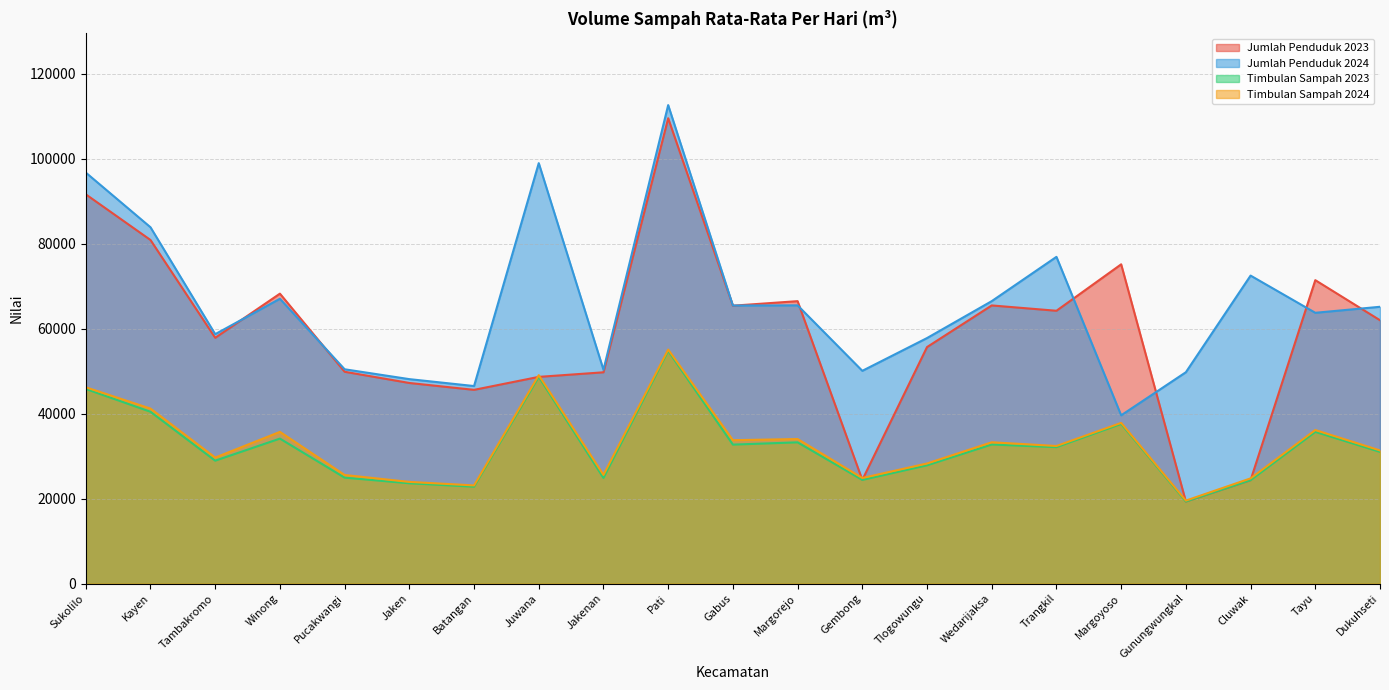

Count the number of data series in this chart.

4